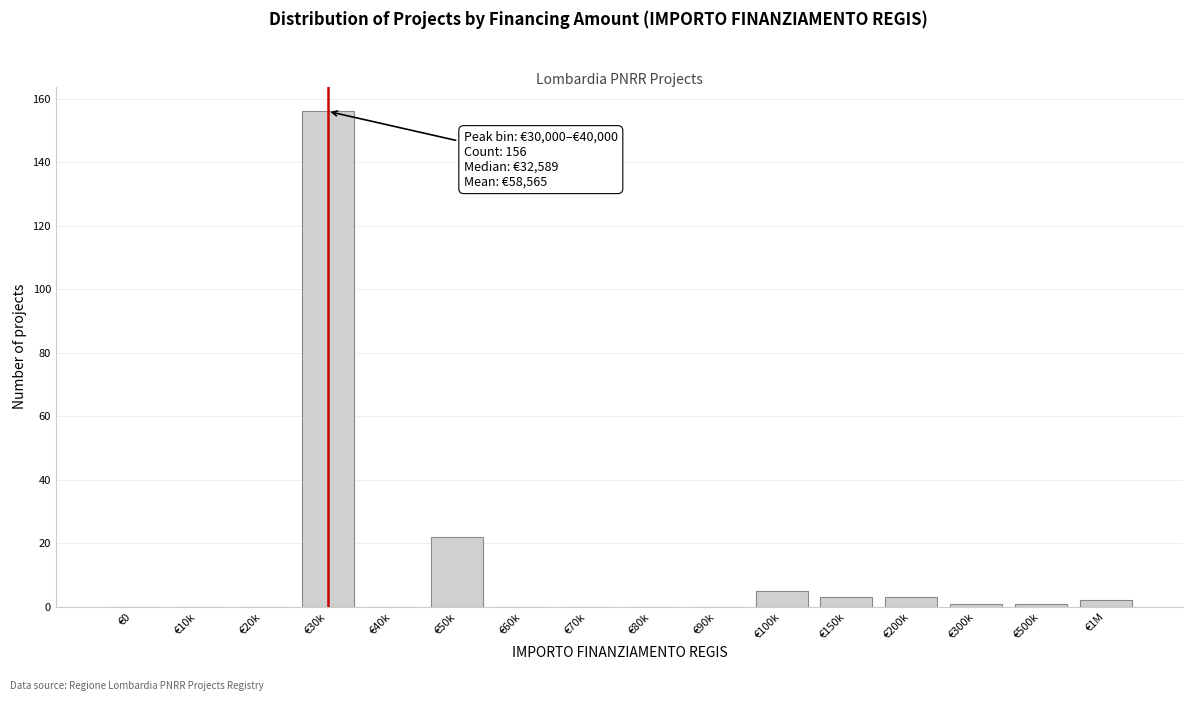

Reading left to right, transcribe all the data shown in this chart.

€0=0	€10k=0	€20k=0	€30k=156	€40k=0	€50k=22	€60k=0	€70k=0	€80k=0	€90k=0	€100k=5	€150k=3	€200k=3	€300k=1	€500k=1	€1M=2